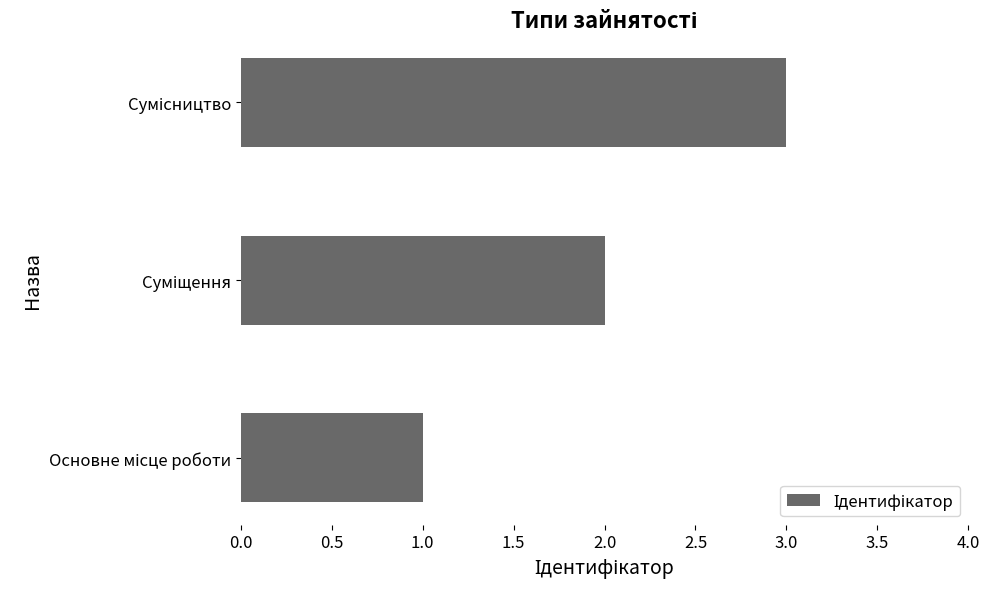

What is the difference between the second highest and minimum values?

1